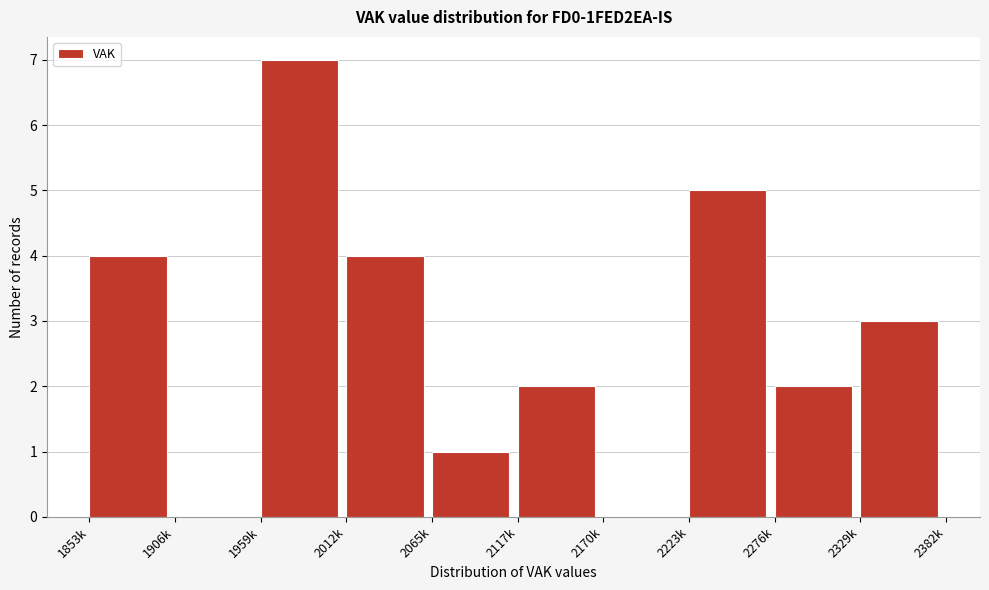

Reading right to left, list all the values displayed in this chart.

2329k=3	2276k=2	2223k=5	2170k=0	2117k=2	2065k=1	2012k=4	1959k=7	1906k=0	1853k=4